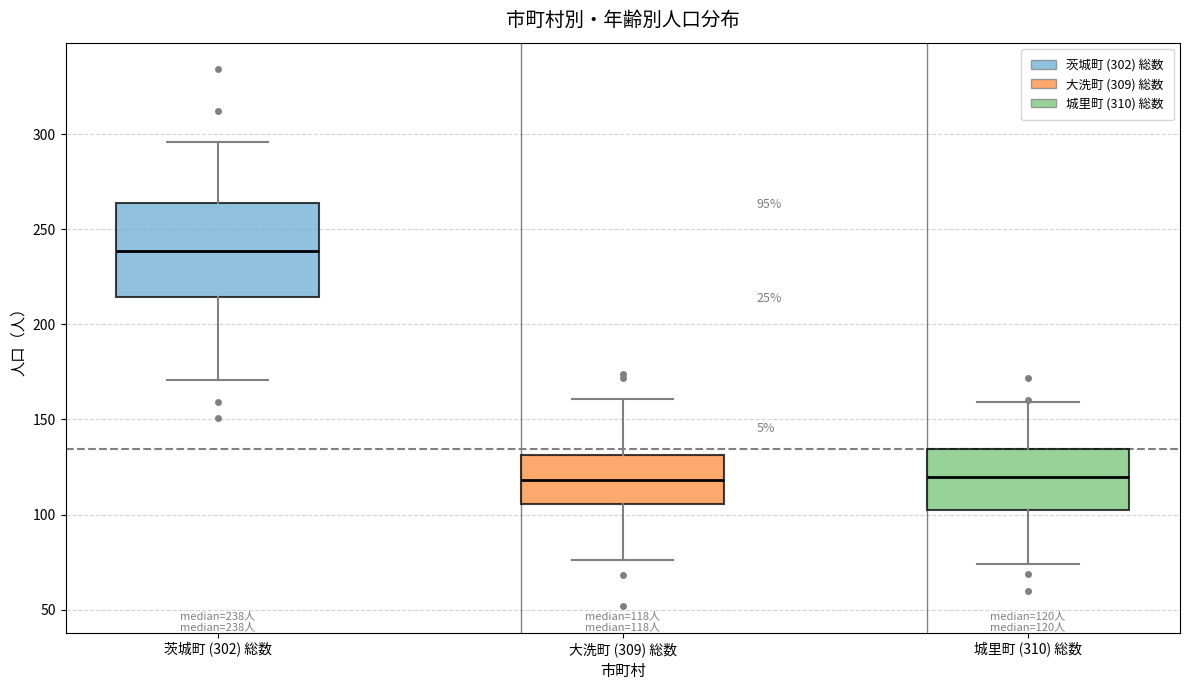

Which box is the tallest, from its lower edge to its upper edge?

茨城町 (302) 総数